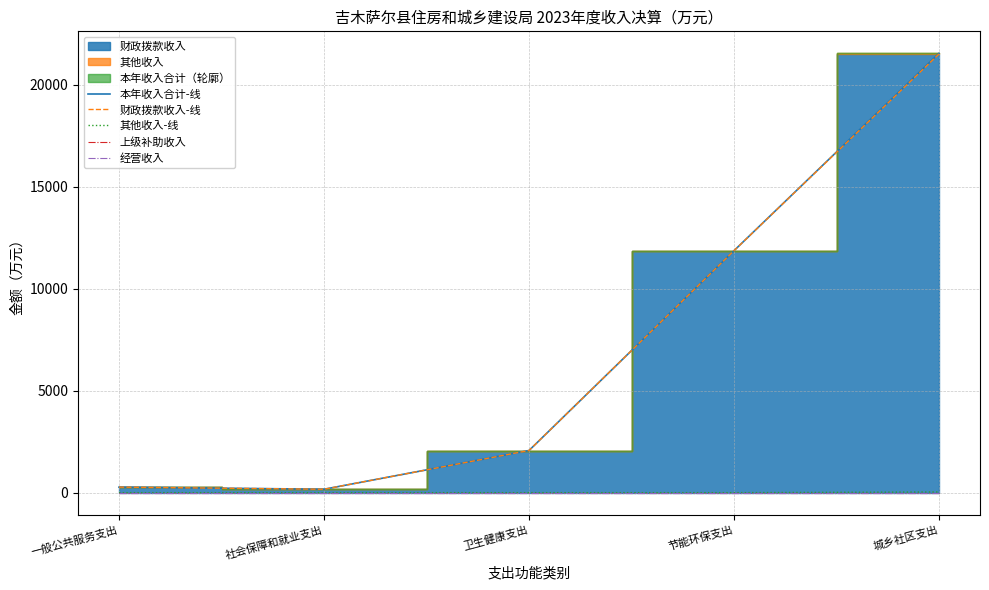

Reading right to left, transcribe all the data shown in this chart.

本年收入合计-线: 城乡社区支出=21535.6	节能环保支出=11860.4	卫生健康支出=2065.1	社会保障和就业支出=166.1	一般公共服务支出=270.7
财政拨款收入-线: 城乡社区支出=21503.0	节能环保支出=11860.4	卫生健康支出=2065.1	社会保障和就业支出=166.1	一般公共服务支出=270.7
其他收入-线: 城乡社区支出=32.6	节能环保支出=0.0	卫生健康支出=0.0	社会保障和就业支出=0.0	一般公共服务支出=0.0
上级补助收入: 城乡社区支出=0.0	节能环保支出=0.0	卫生健康支出=0.0	社会保障和就业支出=0.0	一般公共服务支出=0.0
经营收入: 城乡社区支出=0.0	节能环保支出=0.0	卫生健康支出=0.0	社会保障和就业支出=0.0	一般公共服务支出=0.0